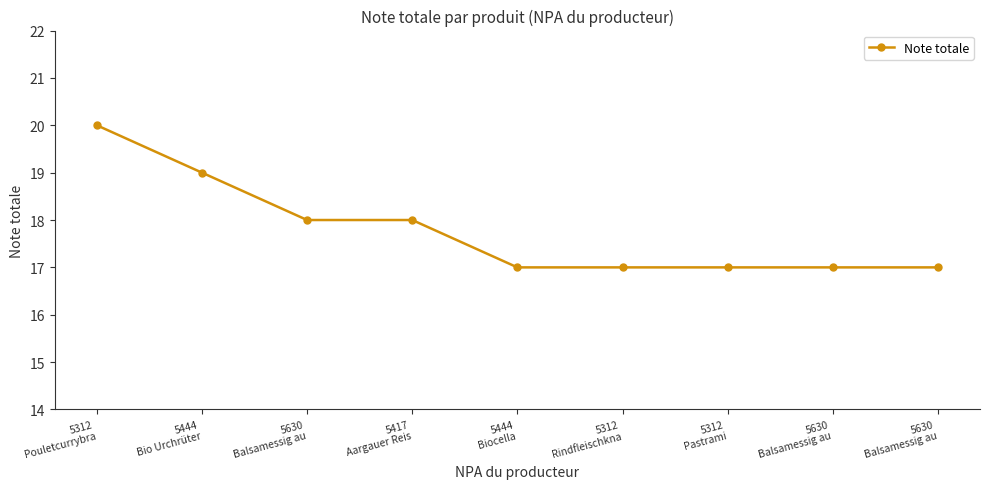

How many series are shown in this chart?

1